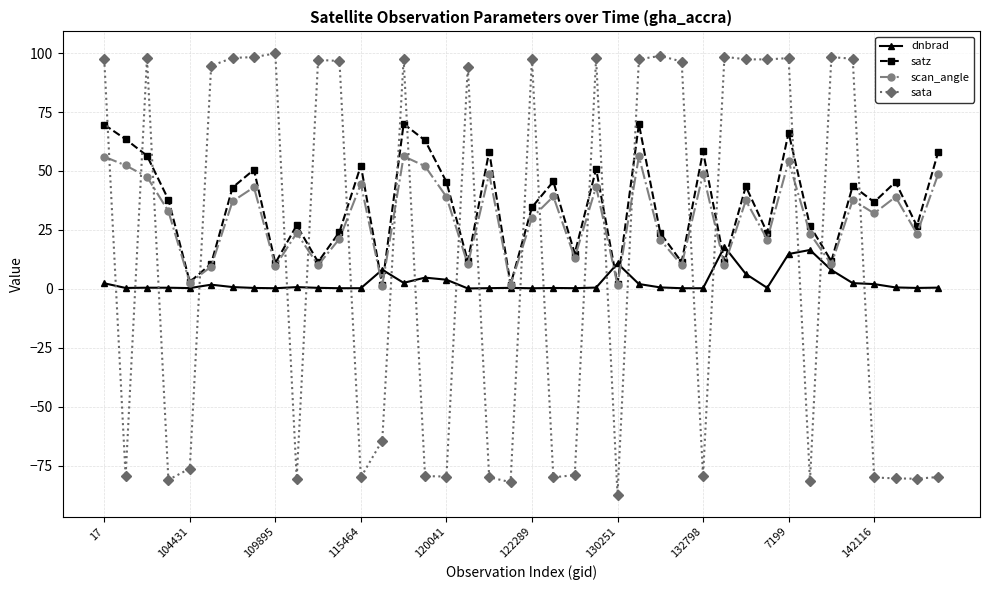

Which series has the widest spread of values?

sata